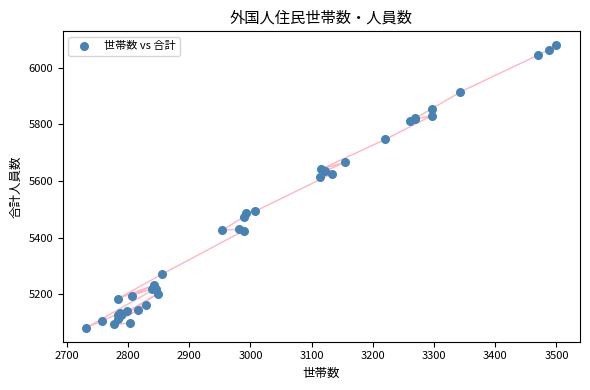

What Y value in the scatter plot is closest to 5580?

5612